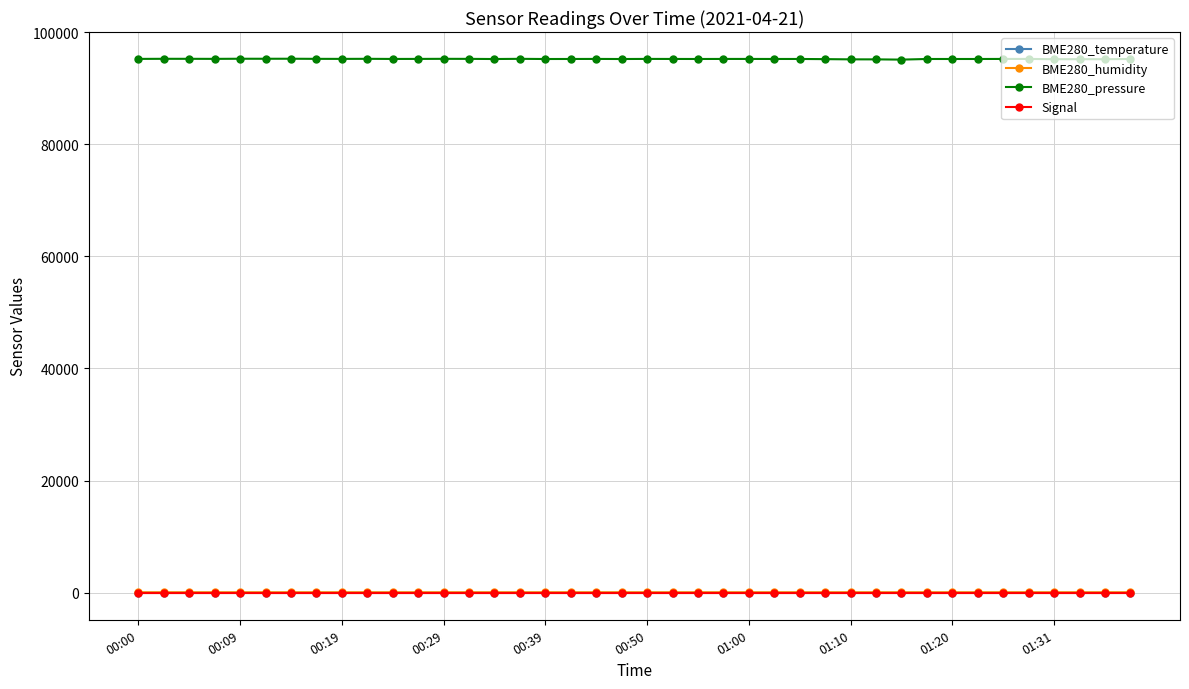

How many values in the Signal series exceed -61?

8